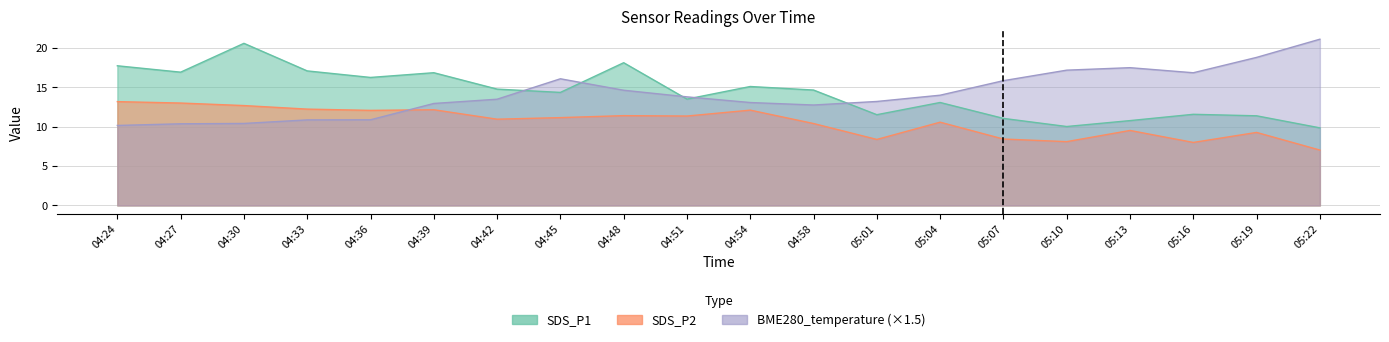

How many intersections are there between SDS_P2 and BME280_humidity?

1